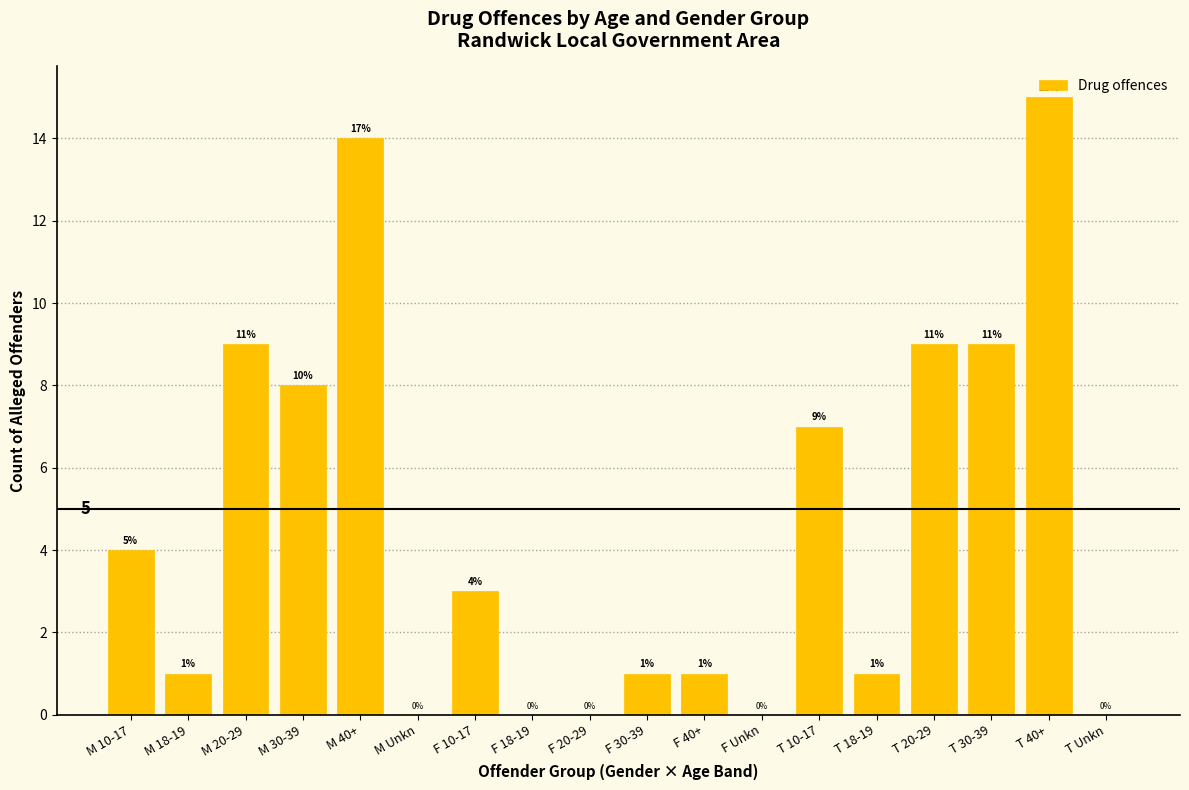

Between F 40+ and T 10-17, which is larger?

T 10-17